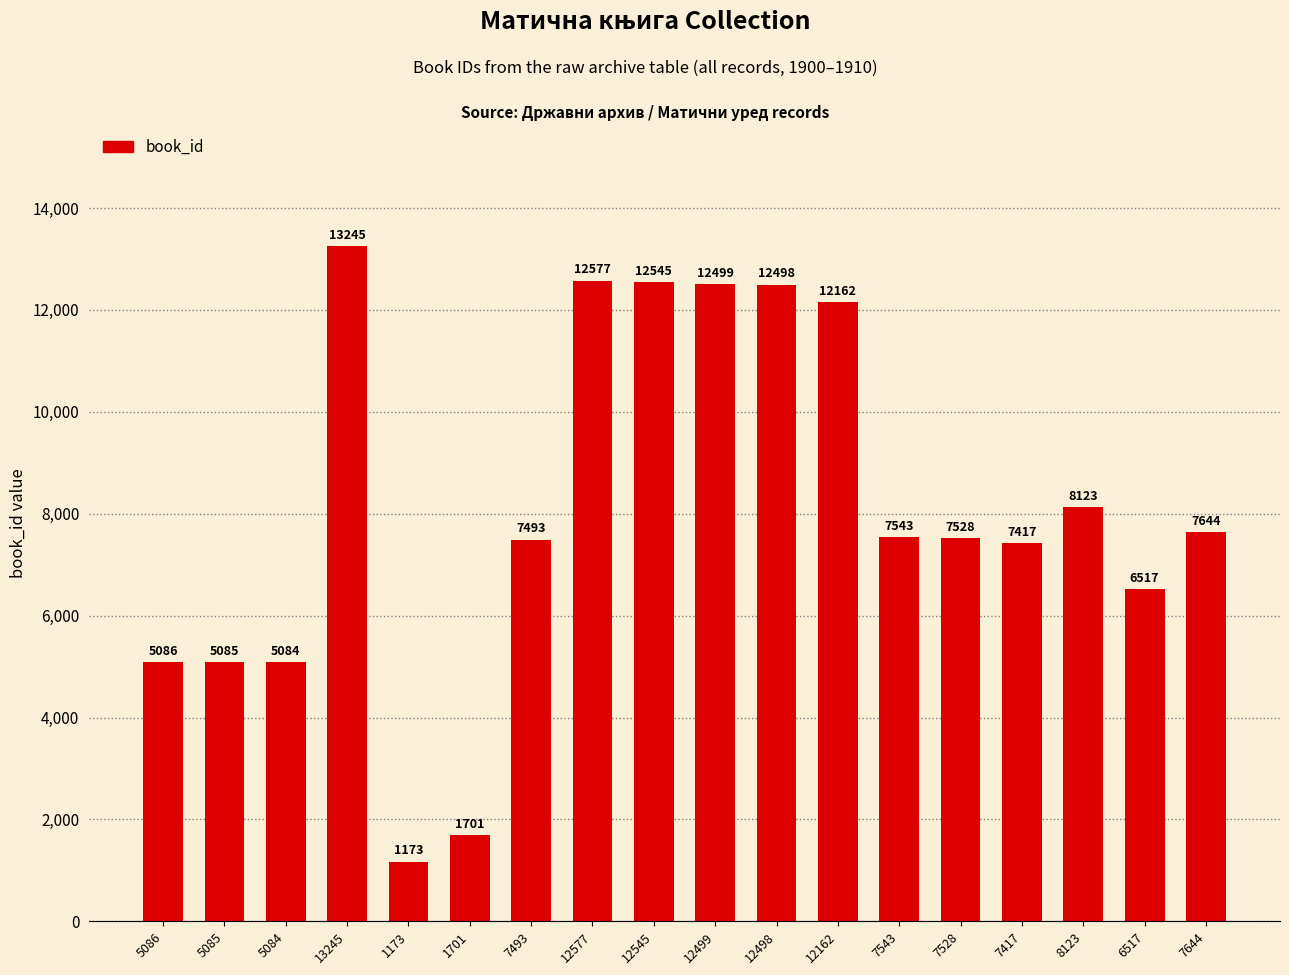

What is the maximum value shown in the chart?

13245